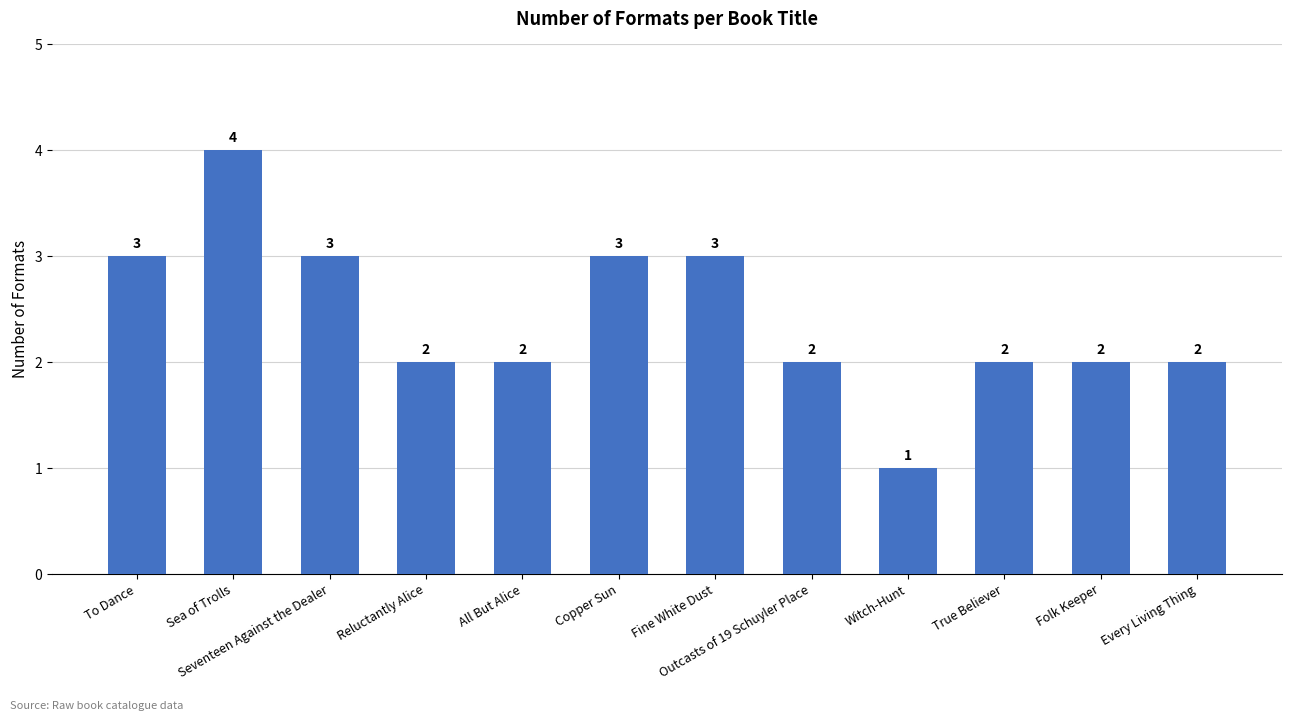

True or false: the data shows 1 at Seventeen Against the Dealer.

False